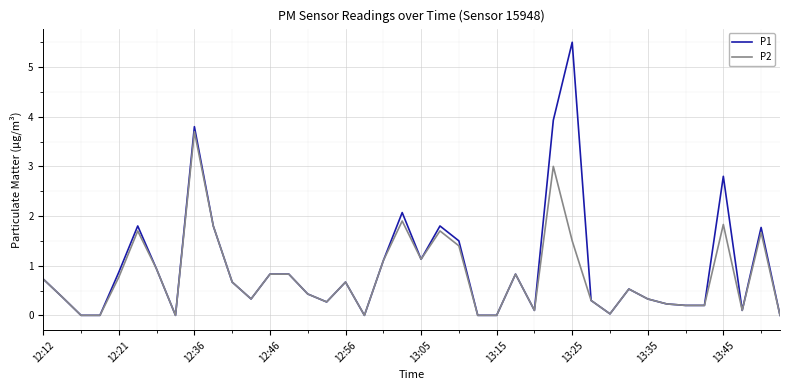

What is the maximum value shown in the chart?

5.5